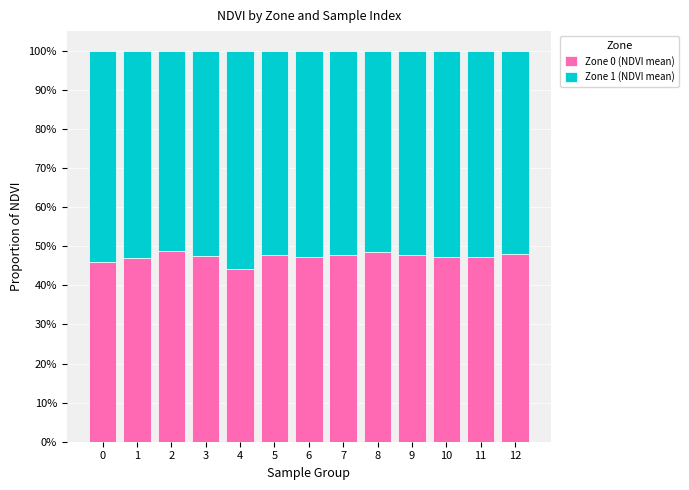

What are all the series names shown in the legend?

Zone 0 (NDVI mean), Zone 1 (NDVI mean)